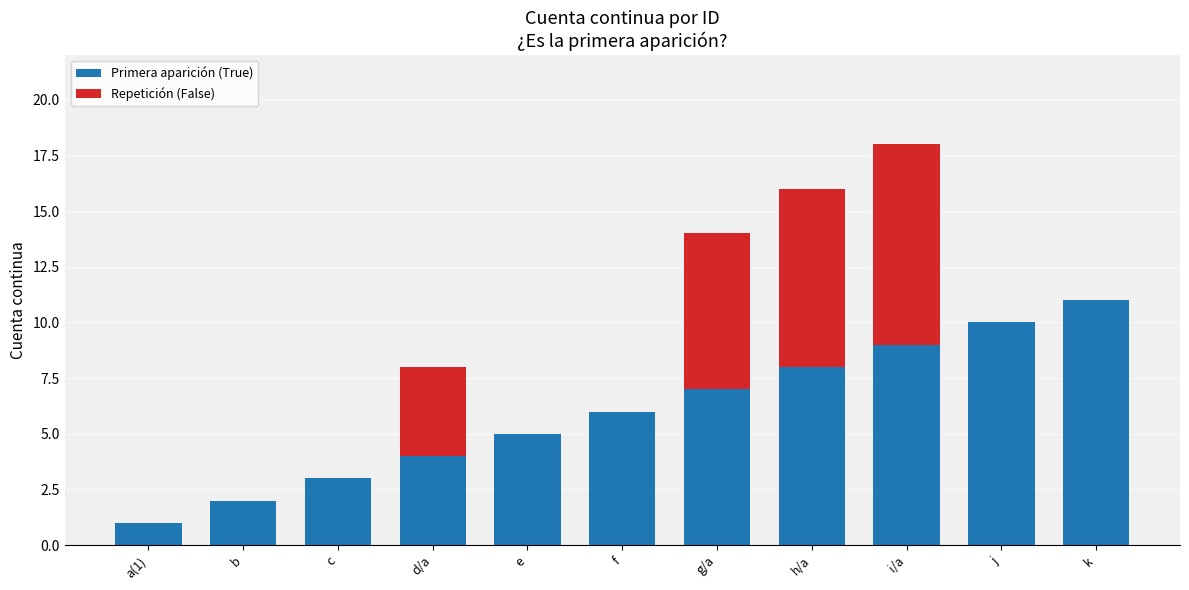

Count the number of data series in this chart.

2